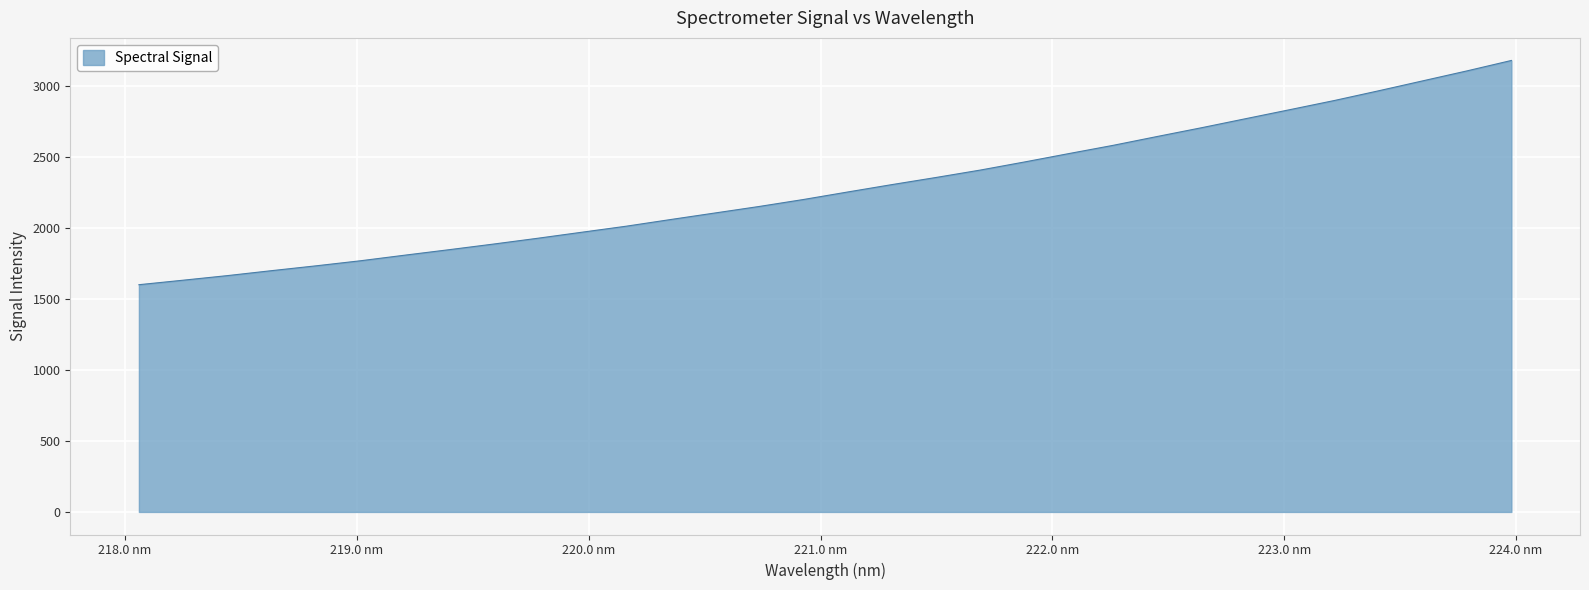

What is the difference between the maximum and minimum values?

1579.3